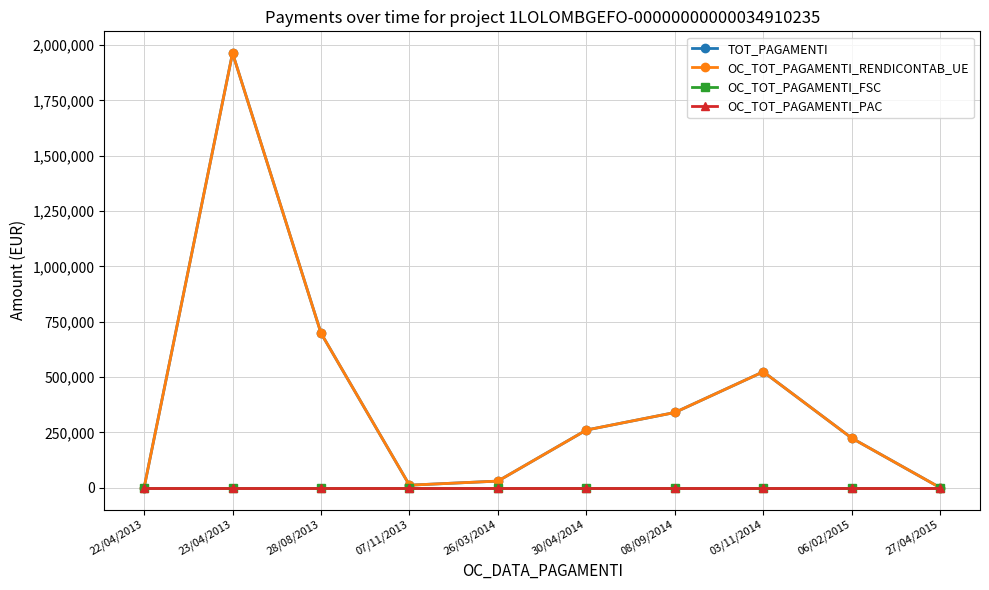

Does the chart have visible grid lines?

Yes